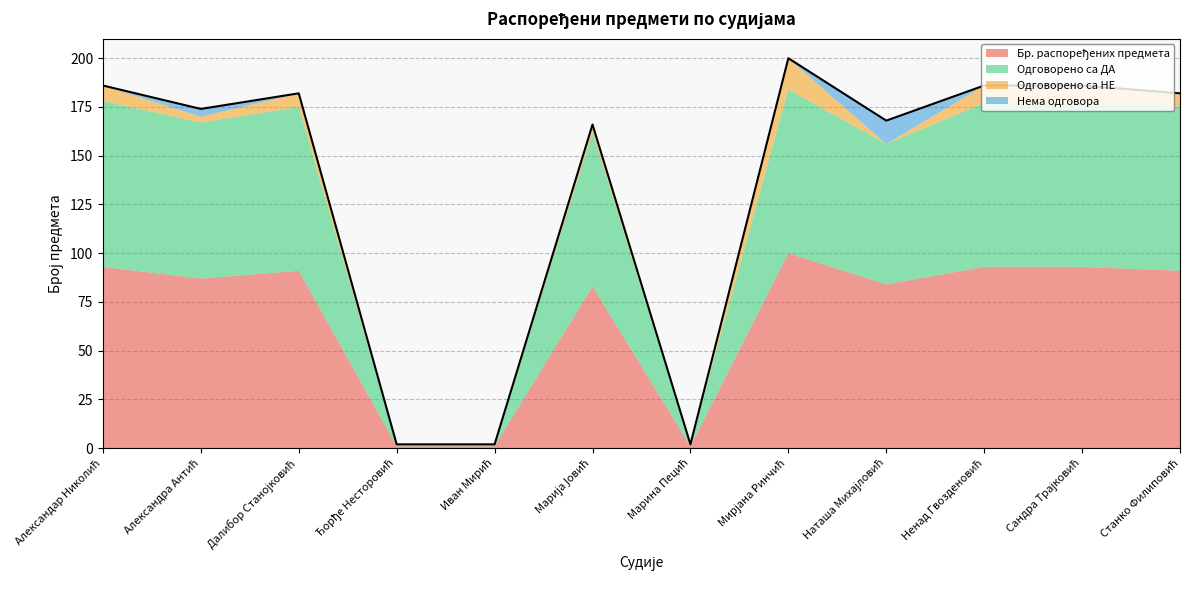

At which category is the sum across all series the highest?

Мирјана Ринчић